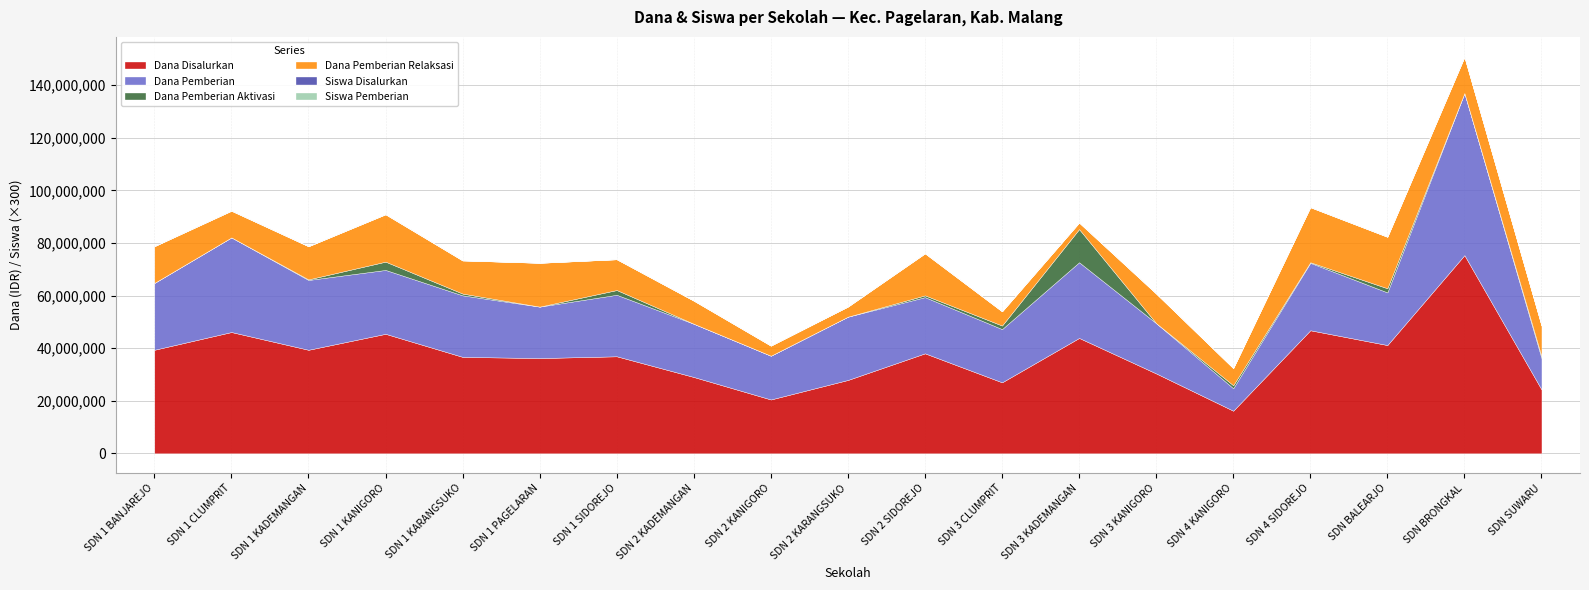

Where is the first local minimum for Siswa Pemberian?

SD NEGERI 1 PAGELARAN